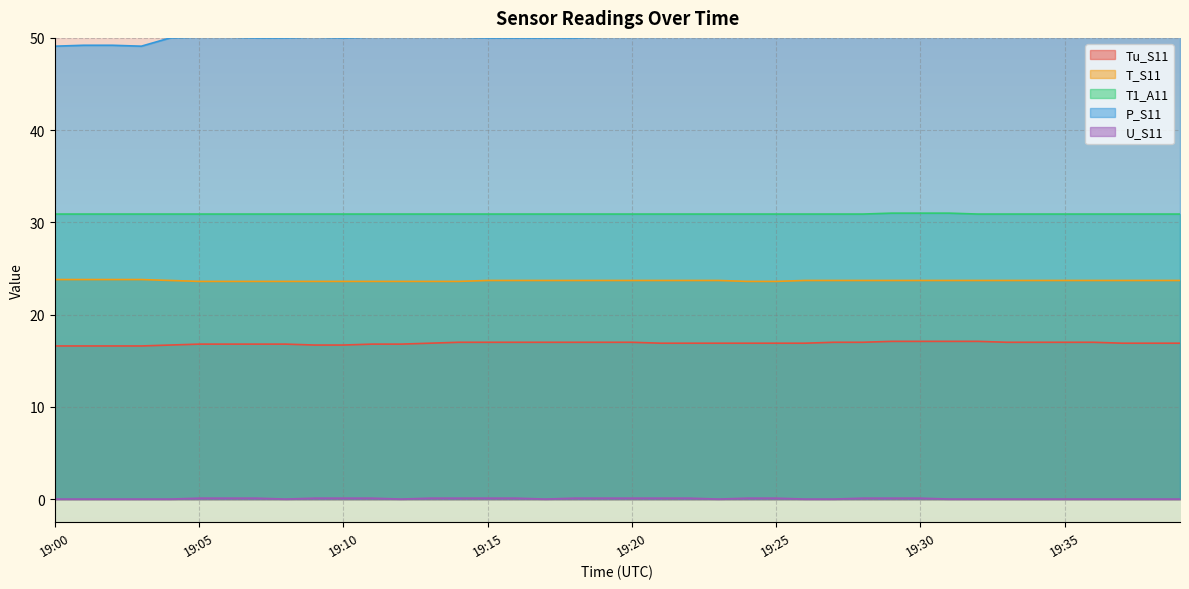

Reading left to right, extract all data points from this chart.

Tu_S11: 19:00=16.6	19:01=16.6	19:02=16.6	19:03=16.6	19:04=16.7	19:05=16.8	19:06=16.8	19:07=16.8	19:08=16.8	19:09=16.7	19:10=16.7	19:11=16.8	19:12=16.8	19:13=16.9	19:14=17.0	19:15=17.0	19:16=17.0	19:17=17.0	19:18=17.0	19:19=17.0	19:20=17.0	19:21=16.9	19:22=16.9	19:23=16.9	19:24=16.9	19:25=16.9	19:26=16.9	19:27=17.0	19:28=17.0	19:29=17.1	19:30=17.1	19:31=17.1	19:32=17.1	19:33=17.0	19:34=17.0	19:35=17.0	19:36=17.0	19:37=16.9	19:38=16.9	19:39=16.9
T_S11: 19:00=23.8	19:01=23.8	19:02=23.8	19:03=23.8	19:04=23.7	19:05=23.6	19:06=23.6	19:07=23.6	19:08=23.6	19:09=23.6	19:10=23.6	19:11=23.6	19:12=23.6	19:13=23.6	19:14=23.6	19:15=23.7	19:16=23.7	19:17=23.7	19:18=23.7	19:19=23.7	19:20=23.7	19:21=23.7	19:22=23.7	19:23=23.7	19:24=23.6	19:25=23.6	19:26=23.7	19:27=23.7	19:28=23.7	19:29=23.7	19:30=23.7	19:31=23.7	19:32=23.7	19:33=23.7	19:34=23.7	19:35=23.7	19:36=23.7	19:37=23.7	19:38=23.7	19:39=23.7
T1_A11: 19:00=30.9	19:01=30.9	19:02=30.9	19:03=30.9	19:04=30.9	19:05=30.9	19:06=30.9	19:07=30.9	19:08=30.9	19:09=30.9	19:10=30.9	19:11=30.9	19:12=30.9	19:13=30.9	19:14=30.9	19:15=30.9	19:16=30.9	19:17=30.9	19:18=30.9	19:19=30.9	19:20=30.9	19:21=30.9	19:22=30.9	19:23=30.9	19:24=30.9	19:25=30.9	19:26=30.9	19:27=30.9	19:28=30.9	19:29=31.0	19:30=31.0	19:31=31.0	19:32=30.9	19:33=30.9	19:34=30.9	19:35=30.9	19:36=30.9	19:37=30.9	19:38=30.9	19:39=30.9
P_S11: 19:00=49.1	19:01=49.2	19:02=49.2	19:03=49.1	19:04=50.0	19:05=50.1	19:06=50.1	19:07=50.0	19:08=50.0	19:09=50.1	19:10=50.0	19:11=50.1	19:12=50.1	19:13=50.1	19:14=50.1	19:15=50.0	19:16=50.0	19:17=50.0	19:18=50.0	19:19=50.1	19:20=50.1	19:21=50.1	19:22=50.2	19:23=50.3	19:24=50.3	19:25=50.3	19:26=50.1	19:27=50.1	19:28=50.2	19:29=50.1	19:30=50.2	19:31=50.2	19:32=50.2	19:33=50.3	19:34=50.3	19:35=50.3	19:36=50.2	19:37=50.3	19:38=50.2	19:39=50.3
U_S11: 19:00=0.0	19:01=0.0	19:02=0.0	19:03=0.0	19:04=0.0	19:05=0.1	19:06=0.1	19:07=0.1	19:08=0.0	19:09=0.1	19:10=0.1	19:11=0.1	19:12=0.0	19:13=0.1	19:14=0.1	19:15=0.1	19:16=0.1	19:17=0.0	19:18=0.1	19:19=0.1	19:20=0.1	19:21=0.1	19:22=0.1	19:23=0.0	19:24=0.1	19:25=0.1	19:26=0.0	19:27=0.0	19:28=0.1	19:29=0.1	19:30=0.1	19:31=0.0	19:32=0.0	19:33=0.0	19:34=0.0	19:35=0.0	19:36=0.0	19:37=0.0	19:38=0.0	19:39=0.0